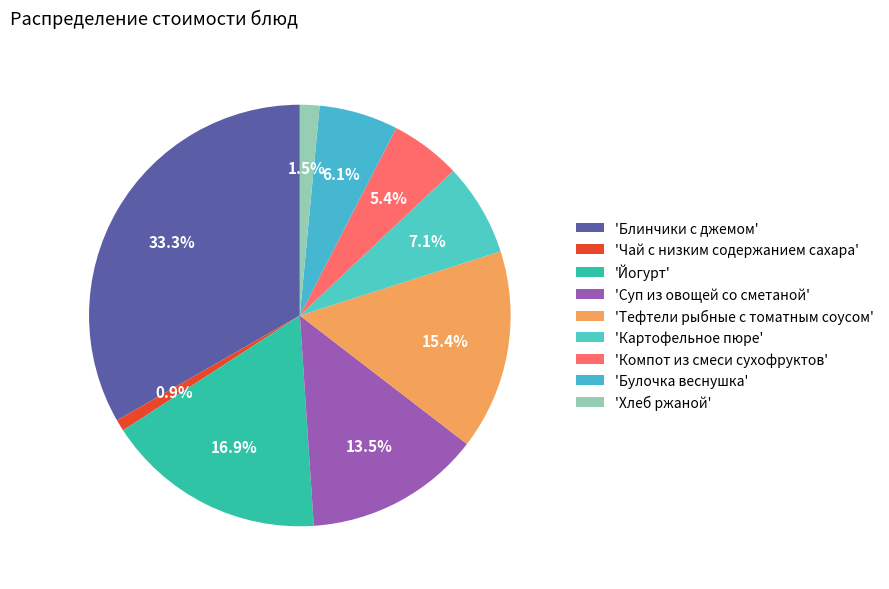

How many segments does this pie chart have?

9